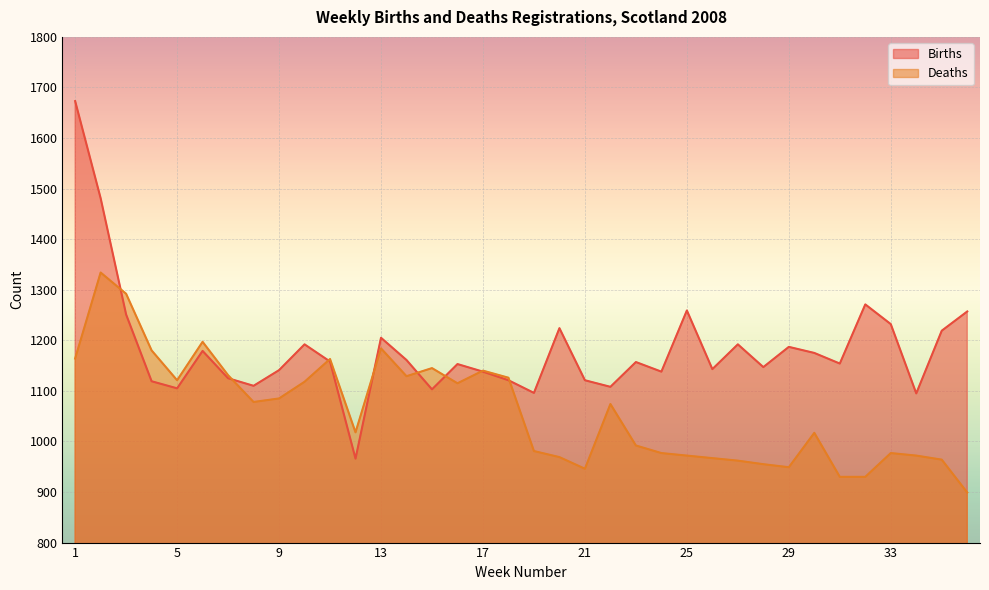

What is the value of the Deaths point at the 24th from the left?

977